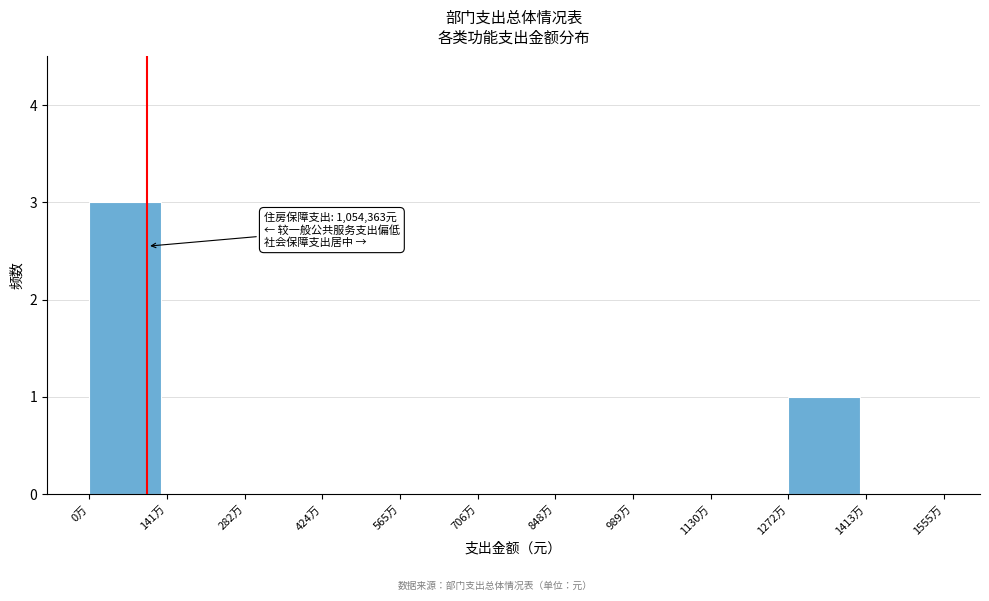

Reading left to right, what are all the values shown in this chart?

0万=3	141万=0	282万=0	424万=0	565万=0	706万=0	848万=0	989万=0	1130万=0	1272万=1	1413万=0